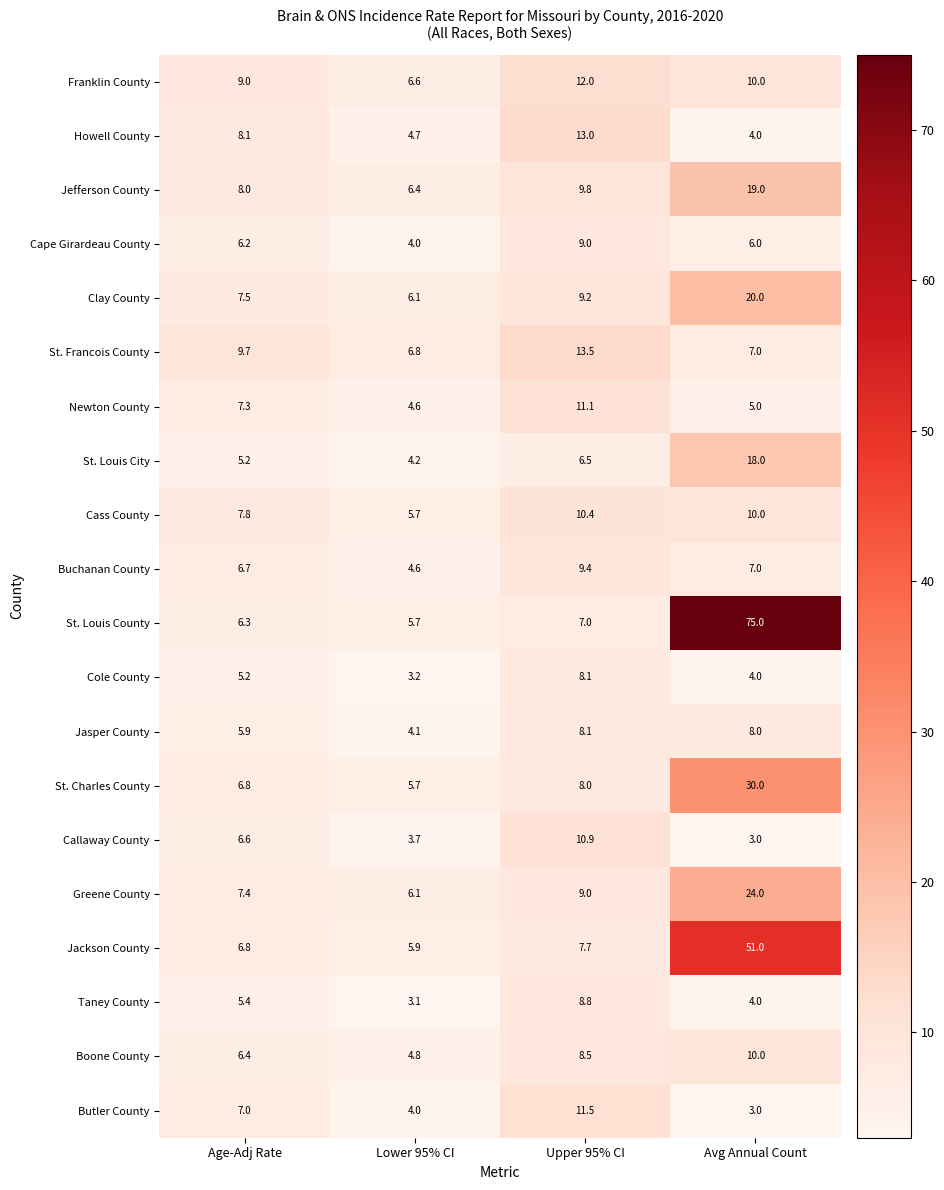

The value of Boone County at Upper 95% CI is 15.1. True or false?

False